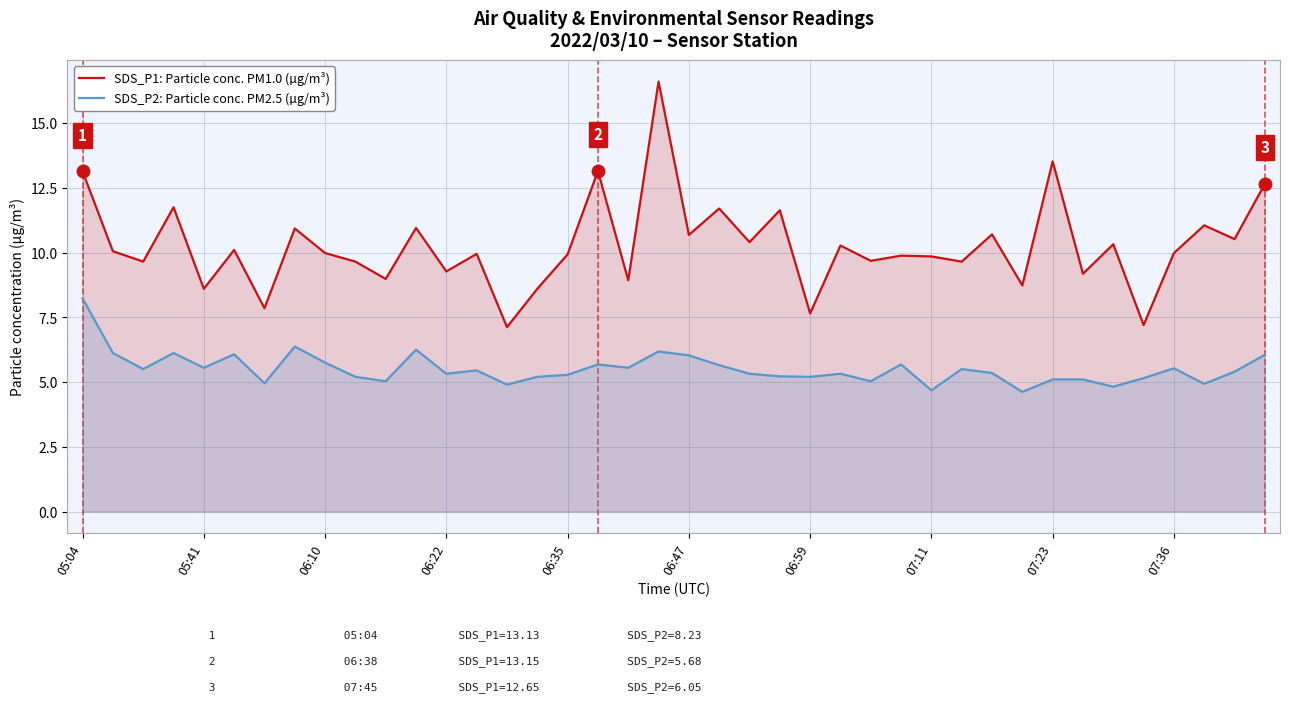

What is the highest value of the SDS_P1: Particle conc. PM1.0 (µg/m³) series?

16.6